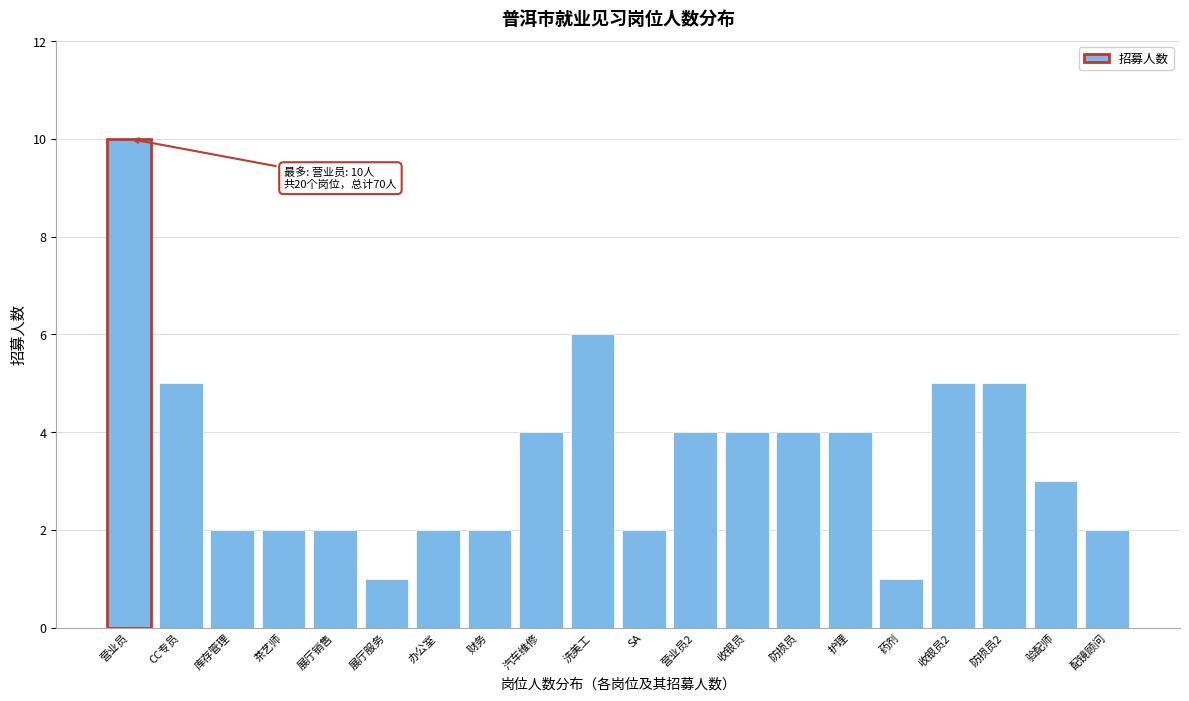

Reading left to right, what are all the values shown in this chart?

营业员=10	CC专员=5	库存管理=2	茶艺师=2	展厅销售=2	展厅服务=1	办公室=2	财务=2	汽车维修=4	洗美工=6	SA=2	营业员2=4	收银员=4	防损员=4	护理=4	药剂=1	收银员2=5	防损员2=5	验配师=3	配镜顾问=2